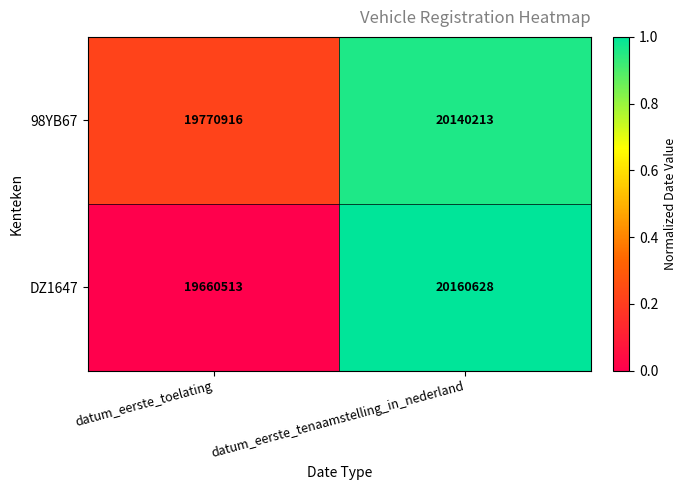

Which series has the largest range (max minus min)?

DZ1647